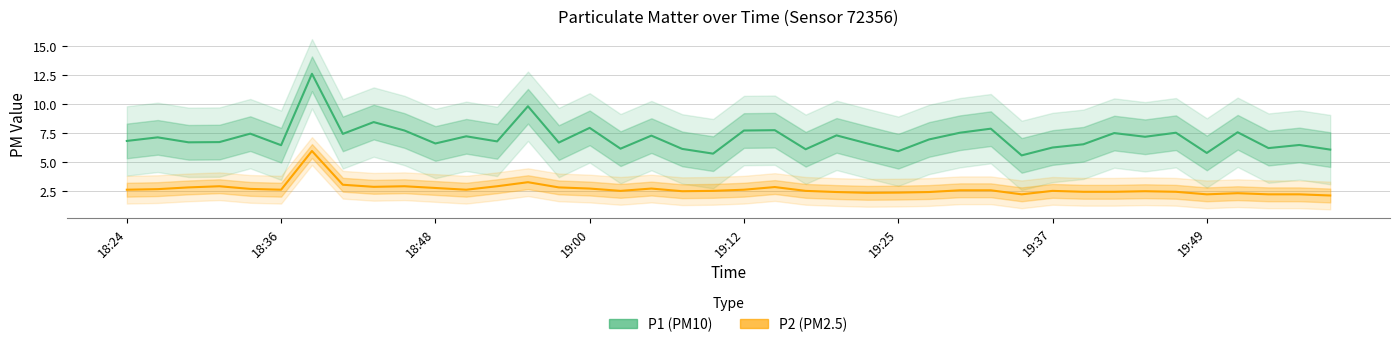

What is the difference between the second highest and second lowest values in the P1 (PM10) series?

4.1